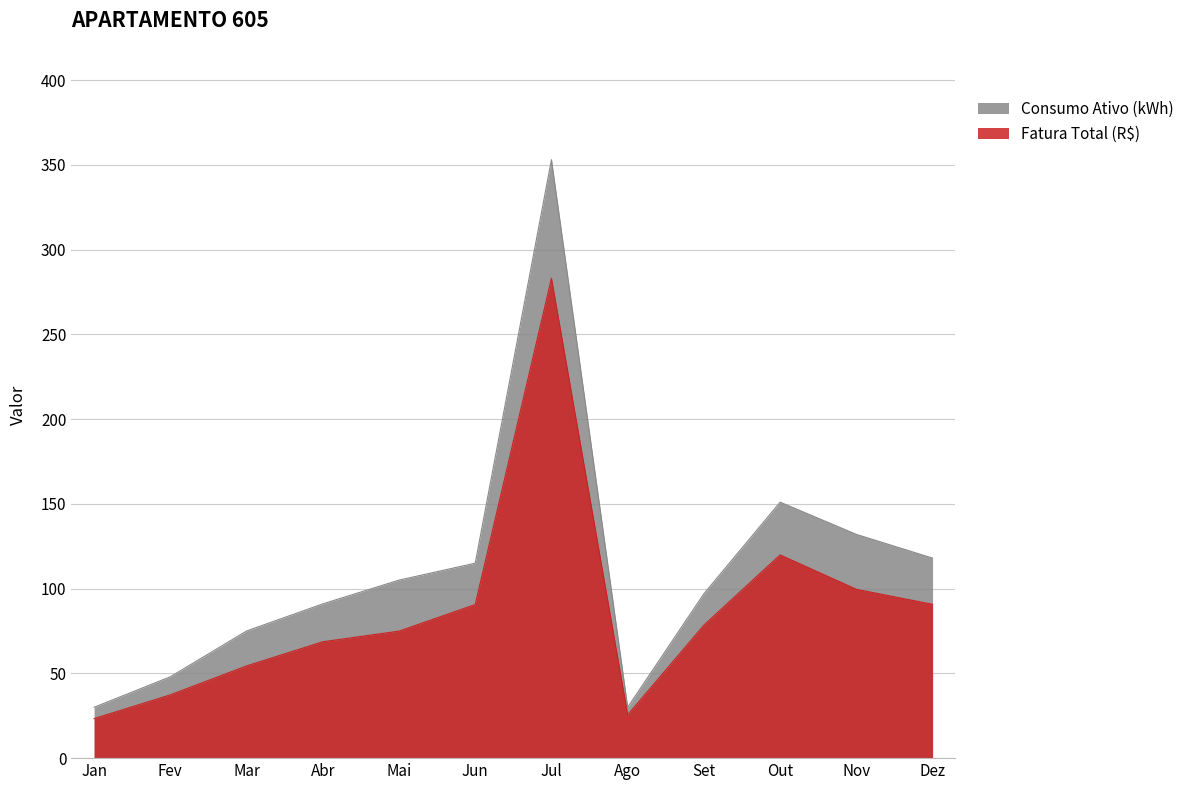

Reading left to right, transcribe all the data shown in this chart.

Fatura Total (R$): 23.3	37.3	54.4	68.7	74.9	90.6	283.1	25.6	78.4	119.9	99.6	90.7
Consumo Ativo (kWh): 30.0	48.0	75.0	91.0	105.0	115.0	353.0	30.0	97.0	151.0	132.0	118.0